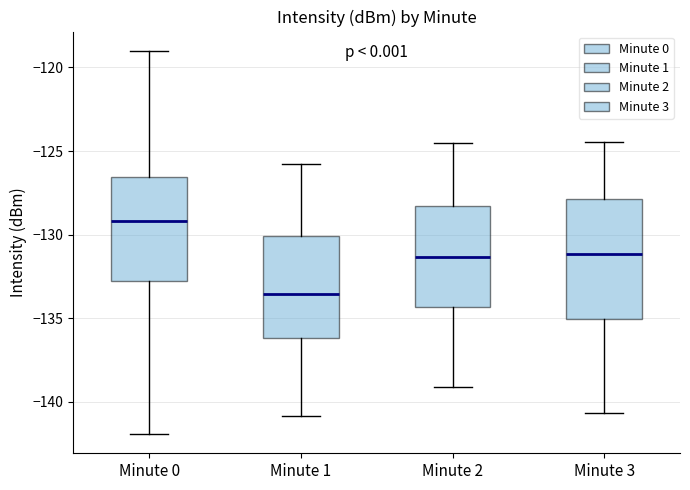

Which box is the tallest, from its lower edge to its upper edge?

Minute 3